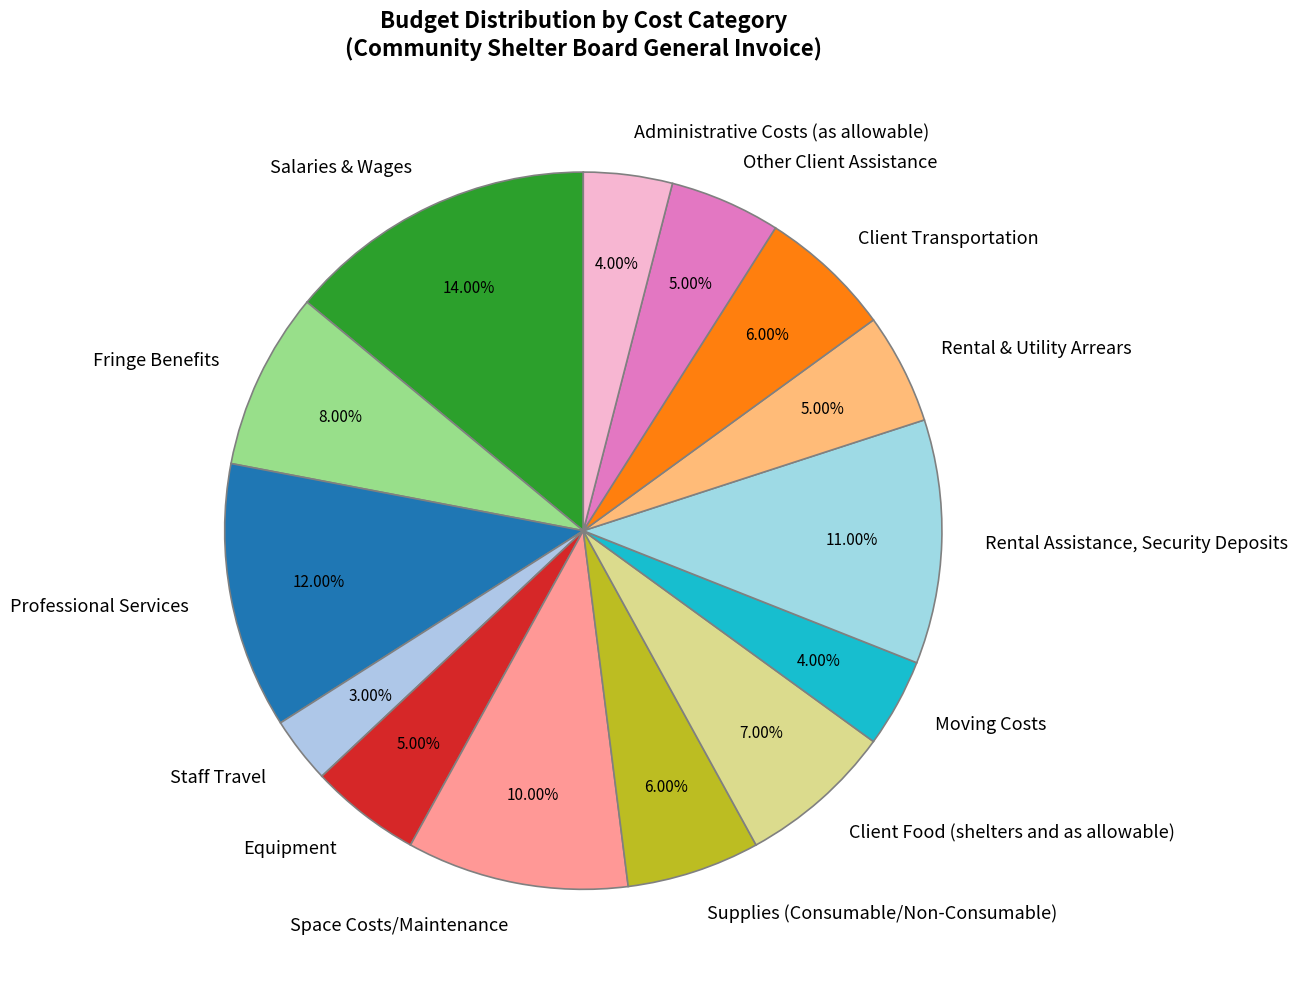

The Other Client Assistance slice represents 5% of the pie. True or false?

True